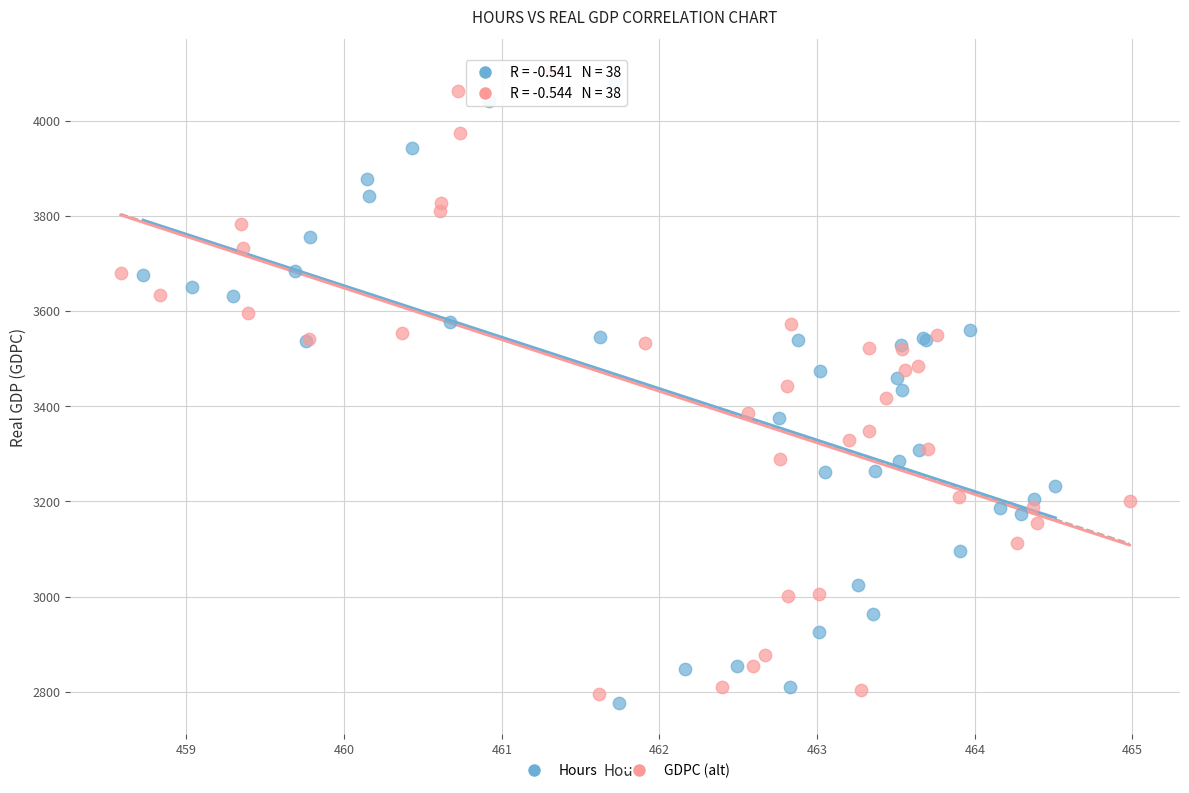

Which series has the largest Y range (max minus min)?

GDPC (alt)